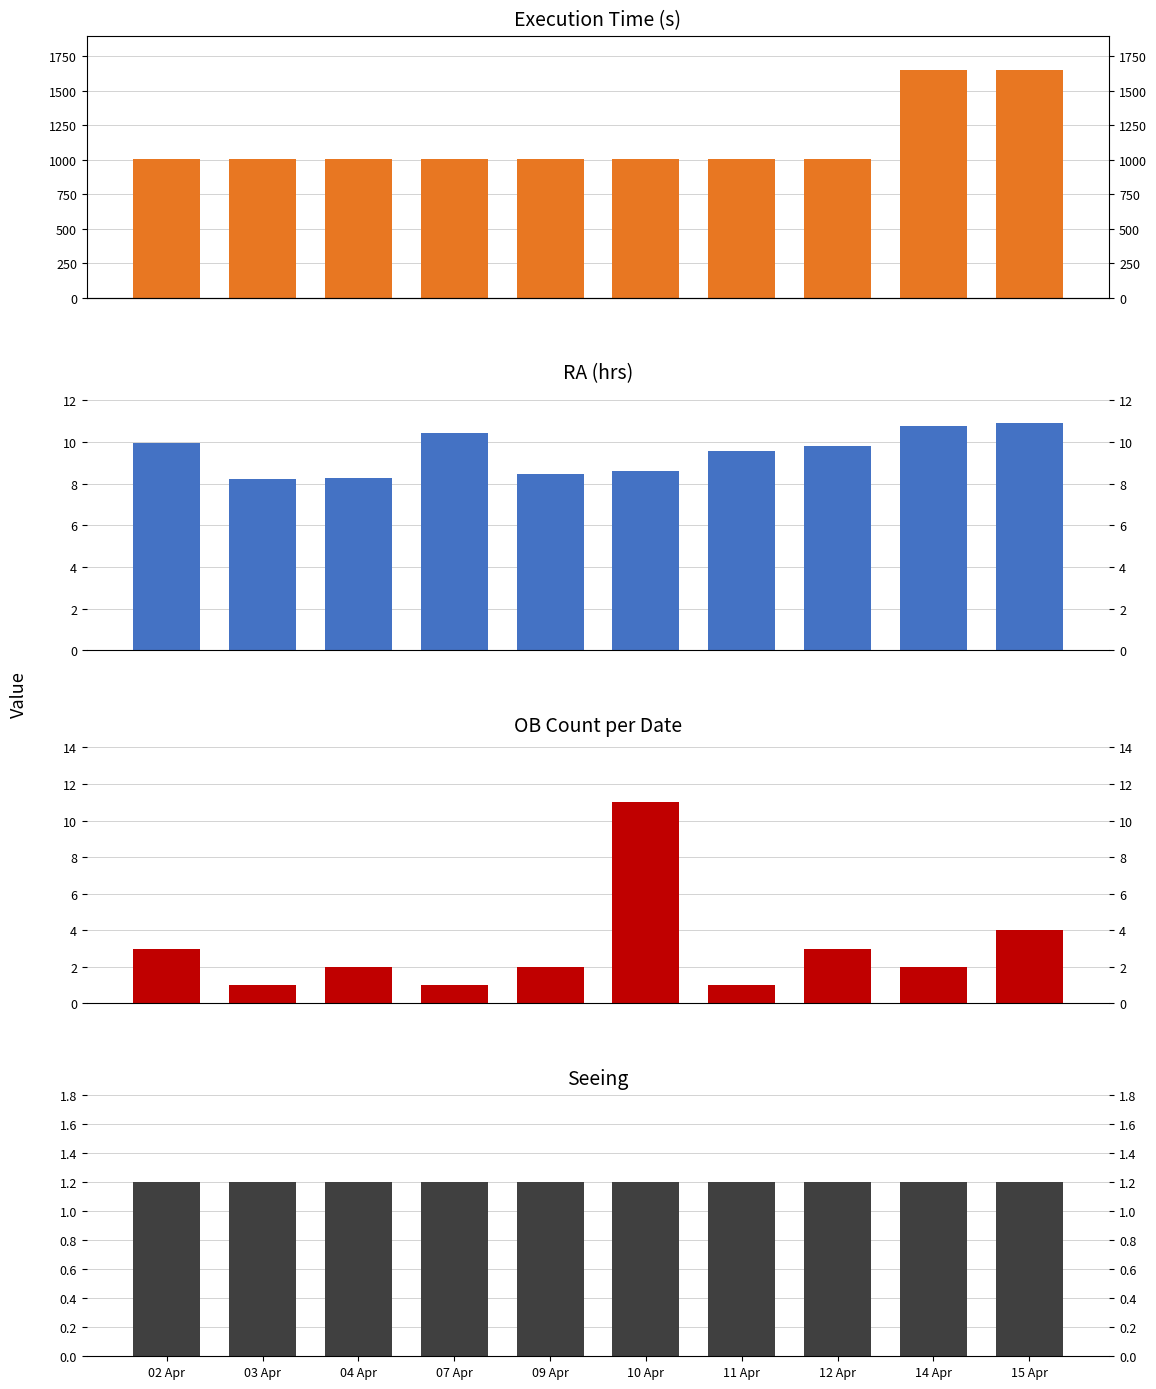

Are the bars horizontal?

No